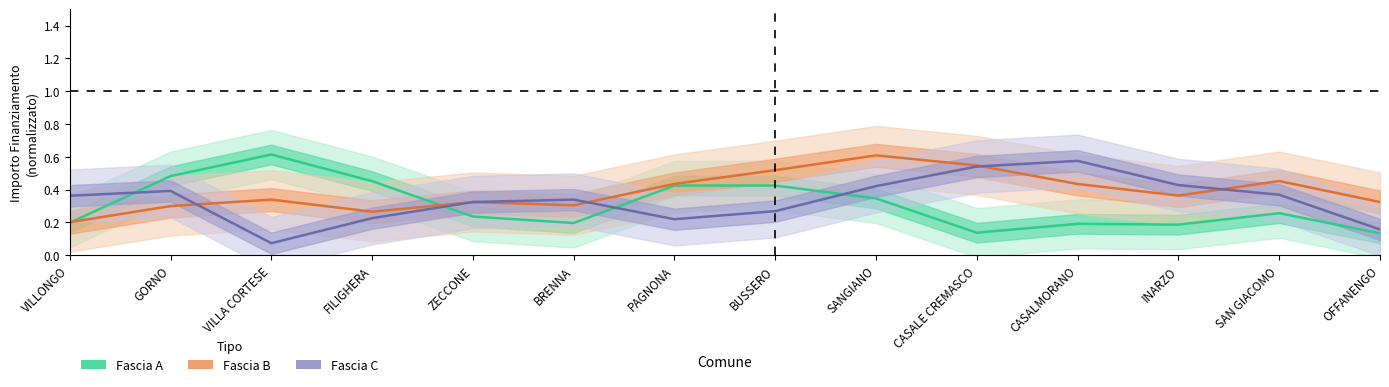

What is the maximum value shown in the chart?

0.6